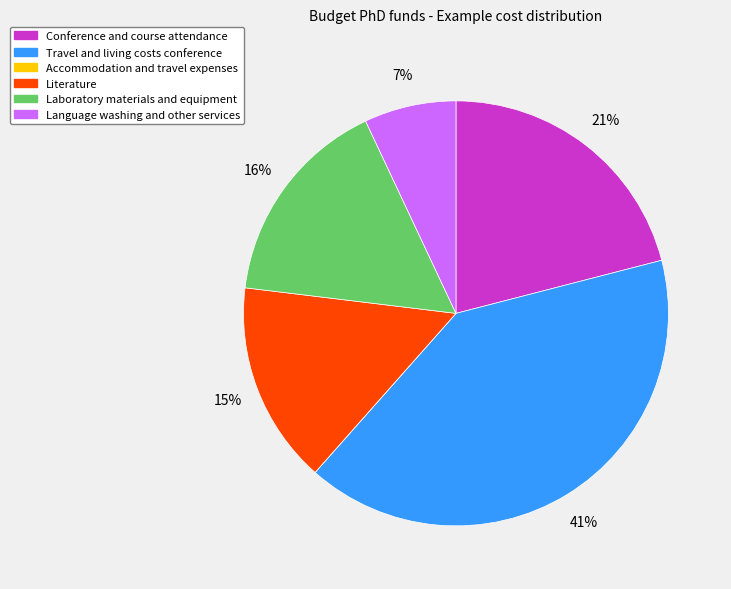

To the nearest percent, what is the difference between the Conference and course attendance and Literature slice percentages?

6%